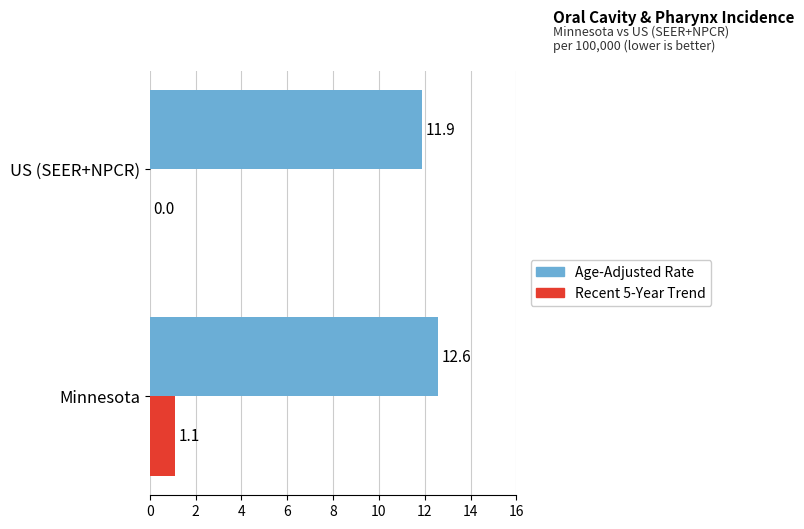

What is the highest value of the Age-Adjusted Rate series?

12.6